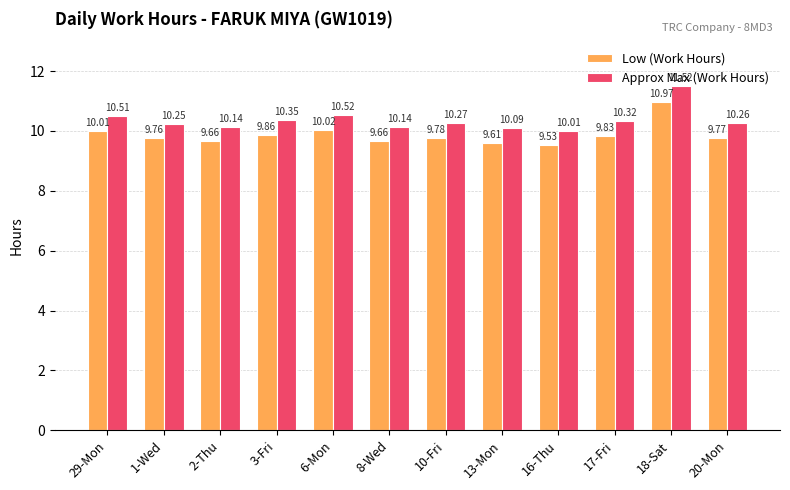

What is the sum of the Approx Max (Work Hours) values at 16-Thu and 2-Thu?

20.1